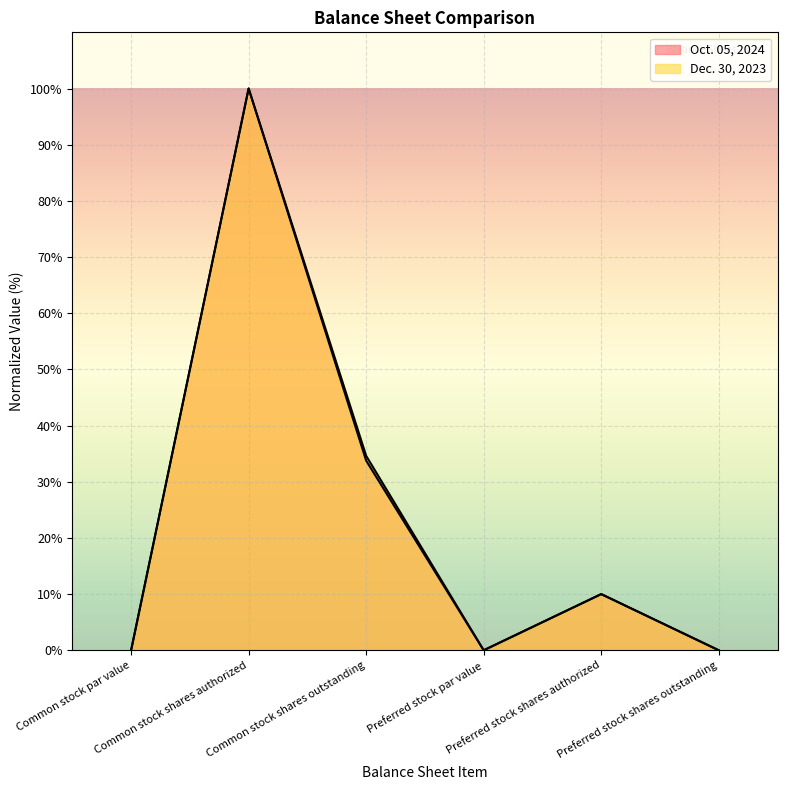

How many lines are shown in the chart?

2